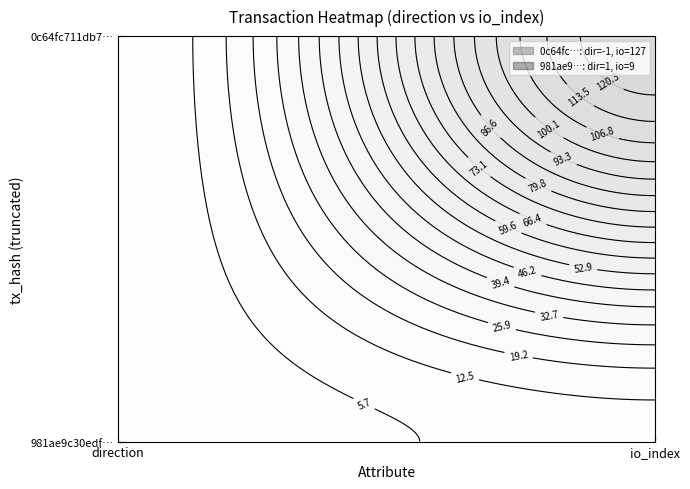

Reading left to right, extract all data points from this chart.

0c64fc711db7dd98ba0595cd64dc5250df5119d: -1=-1	1=127
981ae9c30edf796503e191ff2bf165c717403be: -1=1	1=9